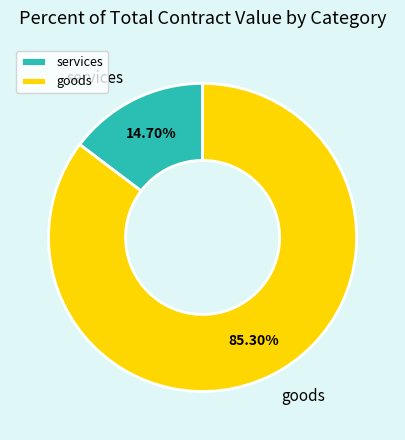

Which slice is the smallest?

services